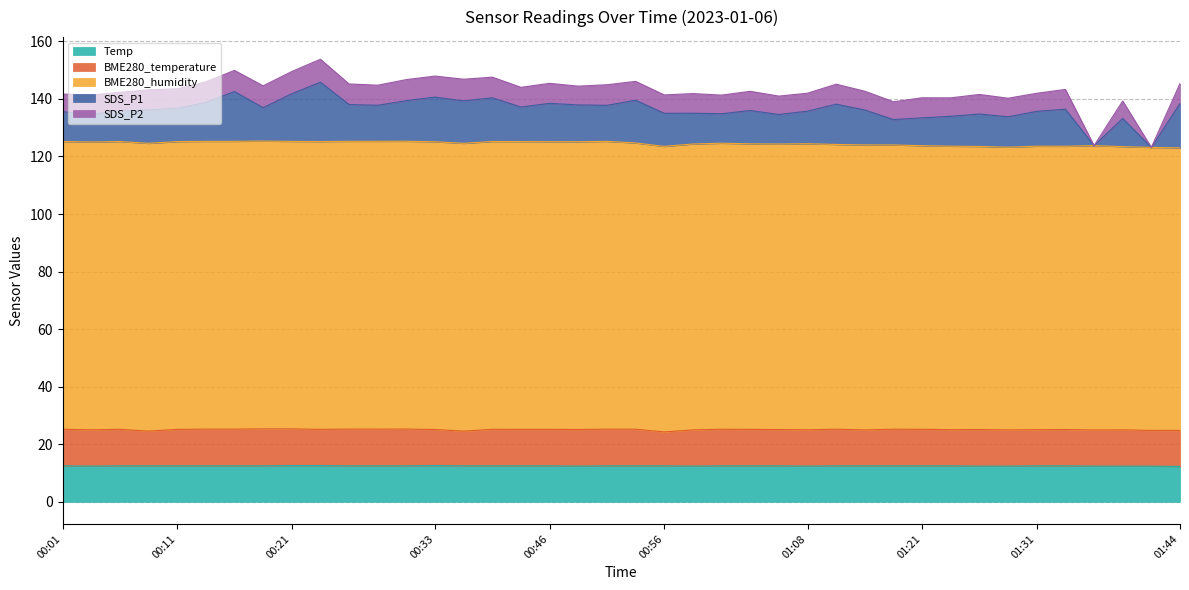

At which label does SDS_P1 first exceed 12?

2023/01/06 00:13